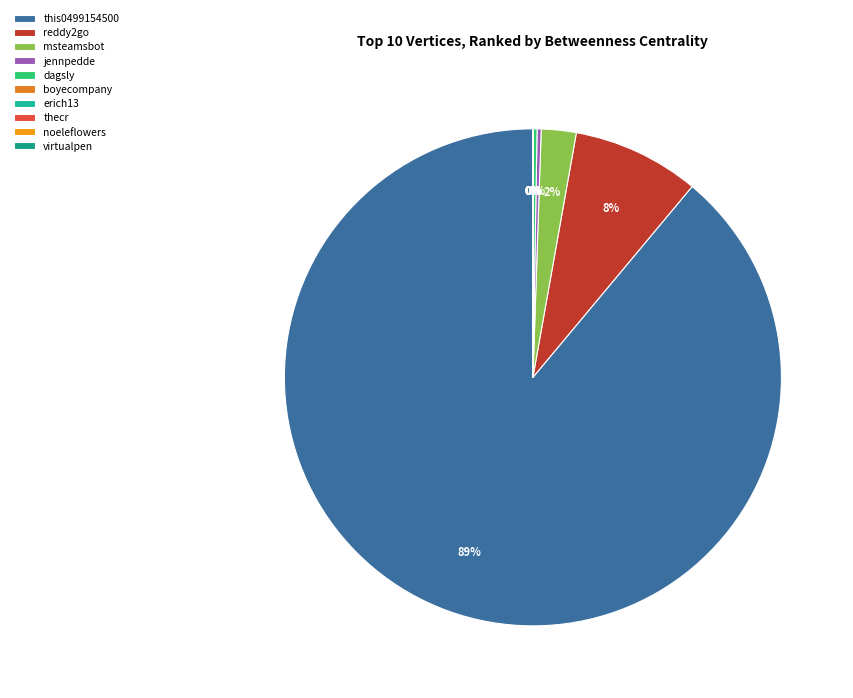

Is there a majority slice in this chart?

Yes